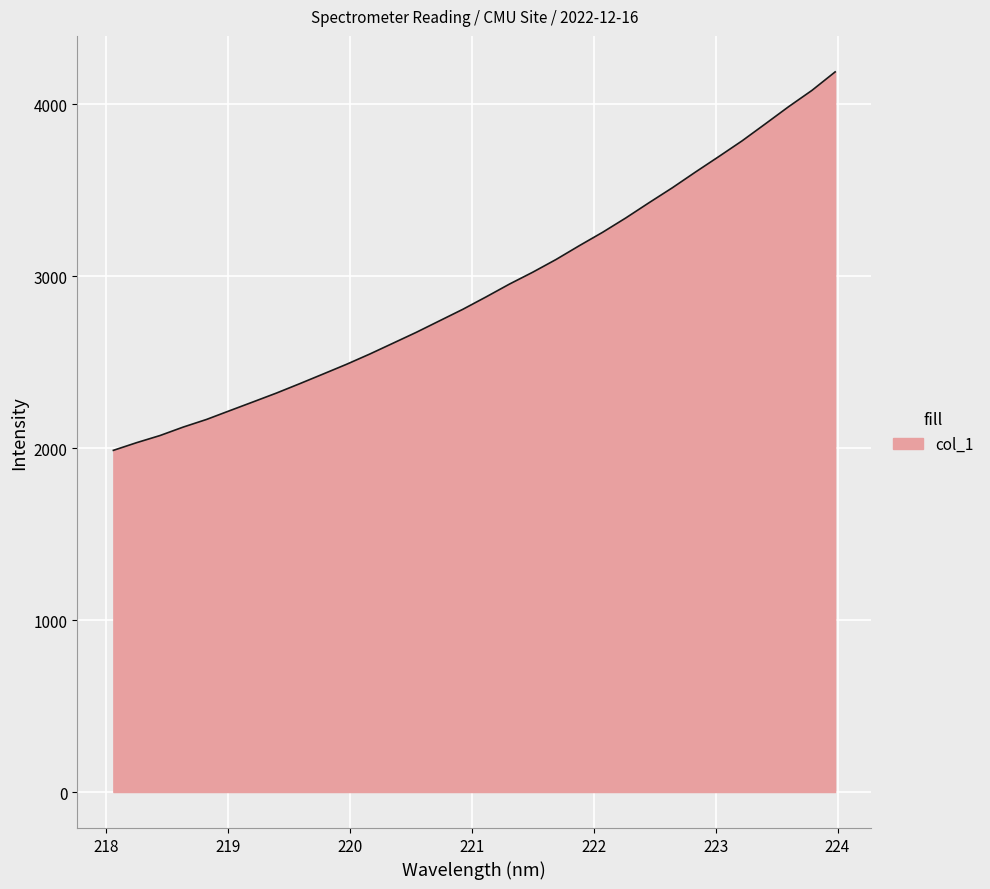

What is the difference between the maximum and minimum values?

2200.6